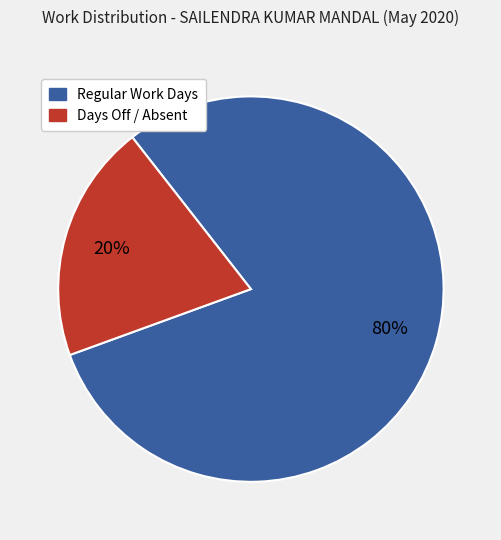

To the nearest percent, what is the difference between the largest and smallest slice percentages?

60%